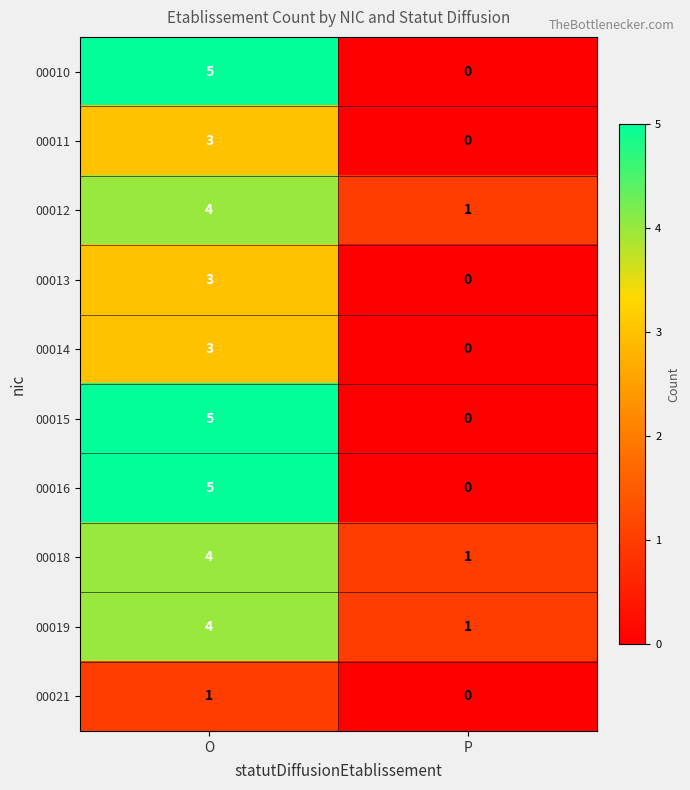

What is the difference between the 00010 values at P and O?

5